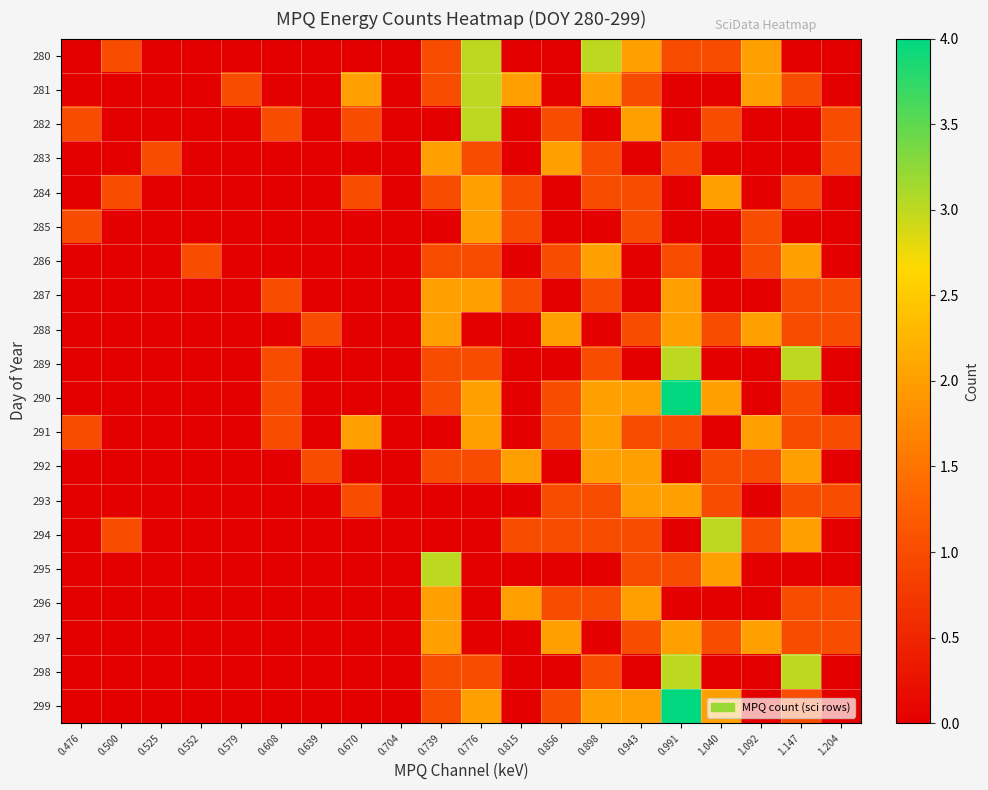

Which has a higher value, 0.898 or 0.776?

0.898